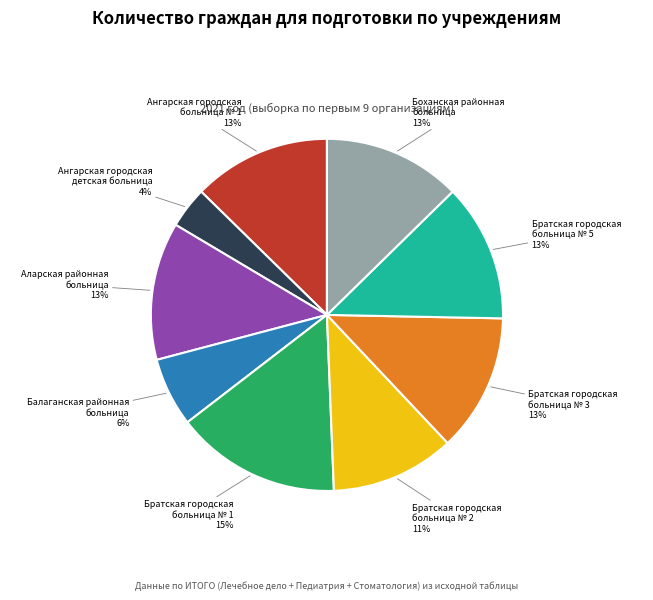

To the nearest percent, what is the difference between the largest and smallest slice percentages?

11%